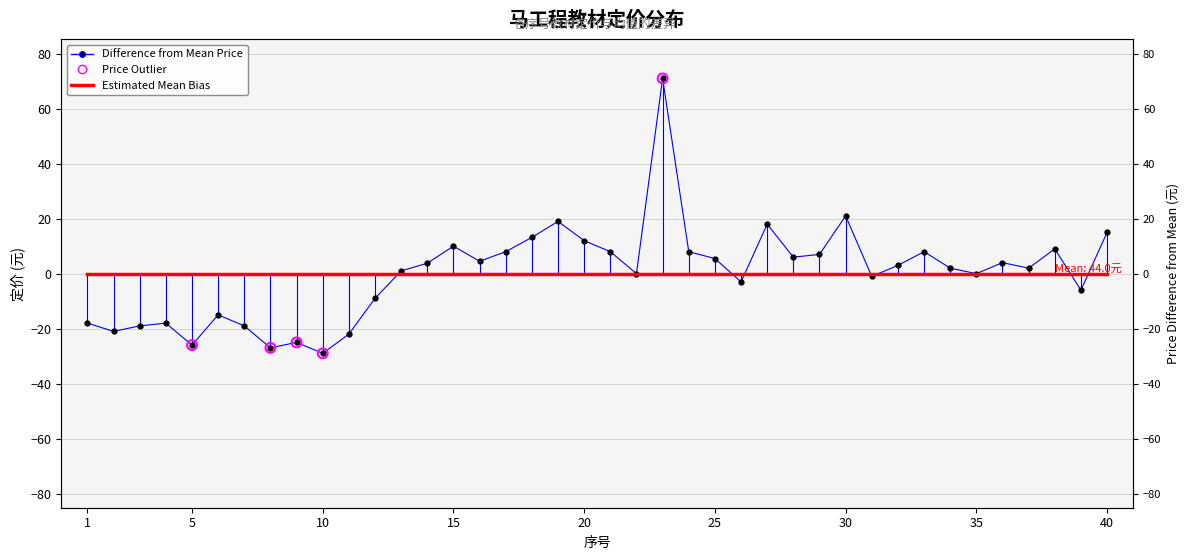

Approximately how many times larger is the value at 32 compared to 38?

0.3